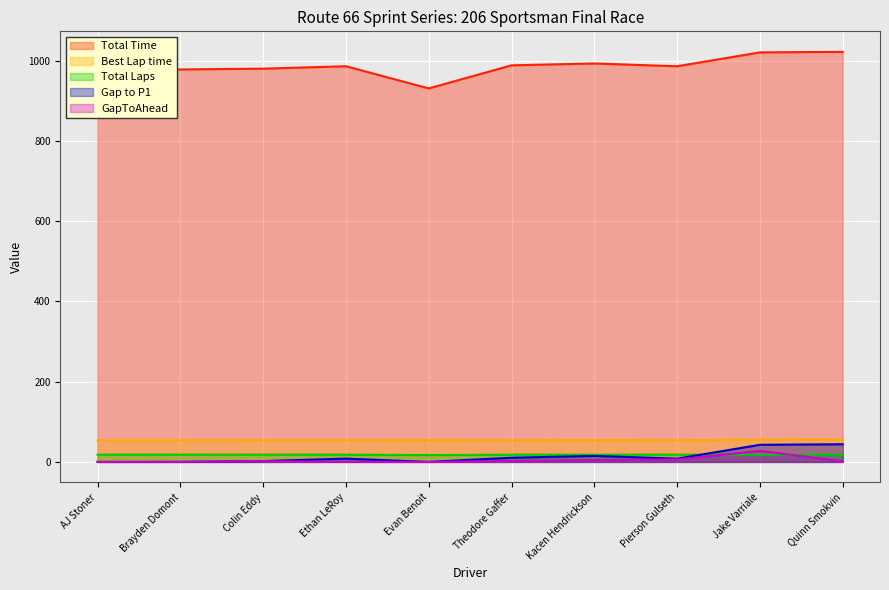

How many interior local peaks does the Gap to P1 series have?

2